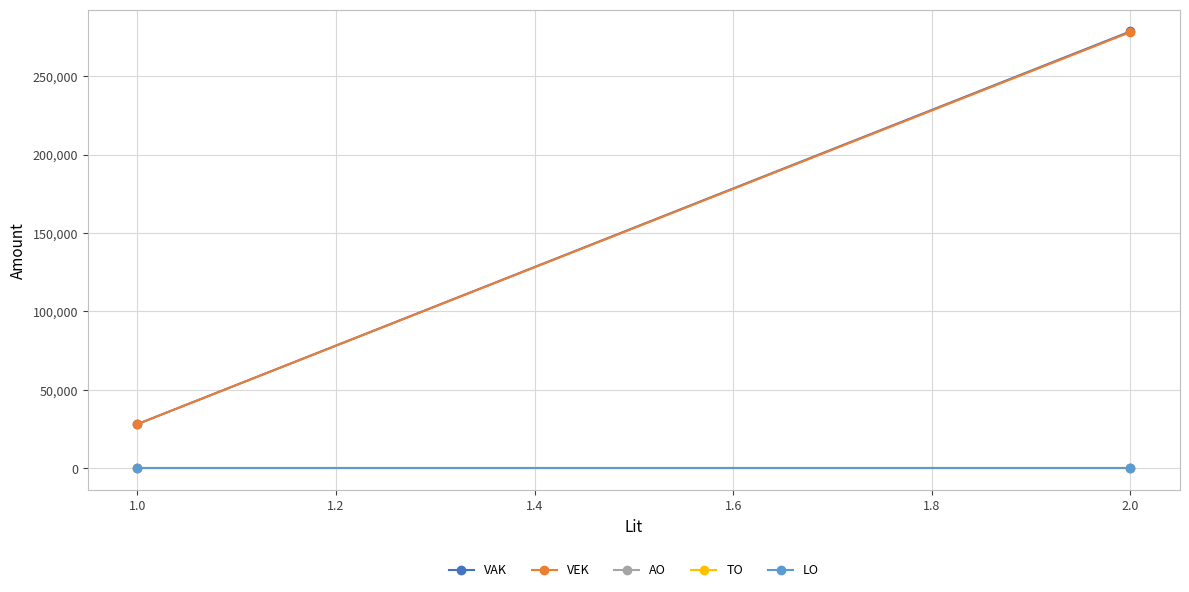

What is the maximum value shown in the chart?

278433